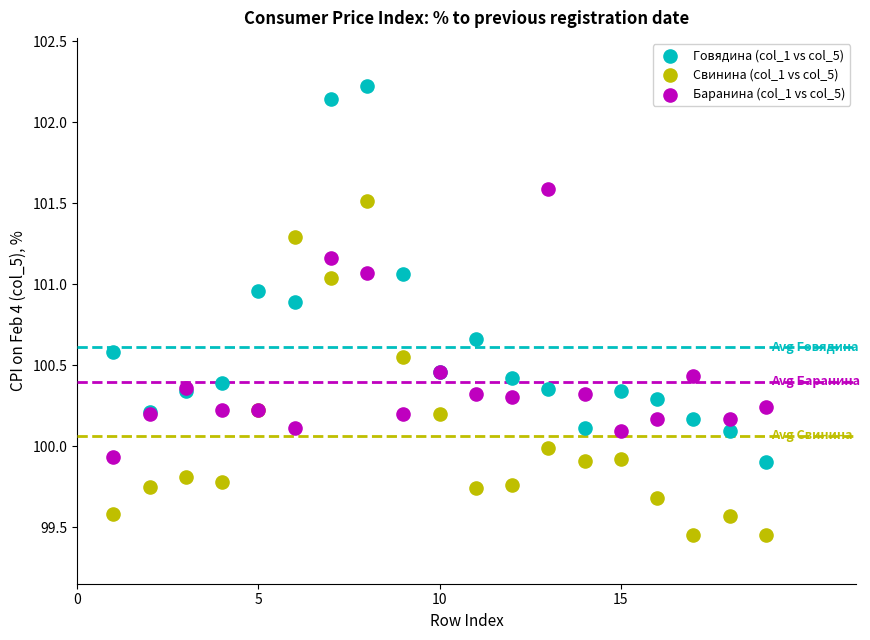

Which series contains the highest Y value?

Говядина (col_1 vs col_5)